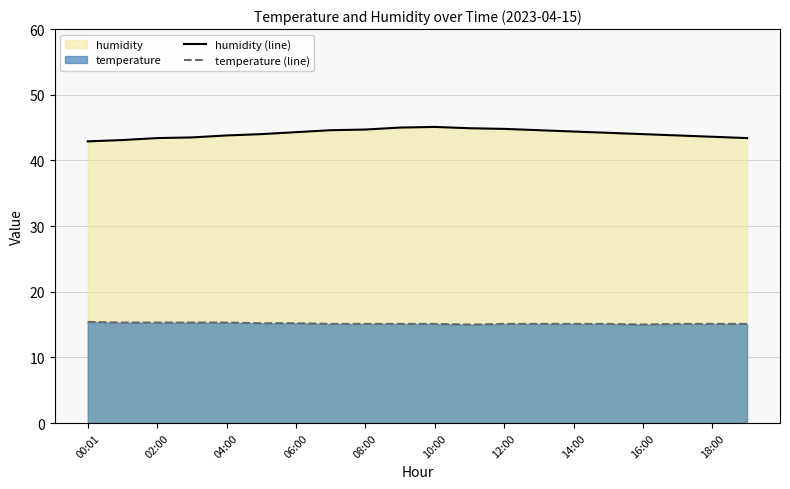

Which series has the largest total across all categories?

humidity (line)